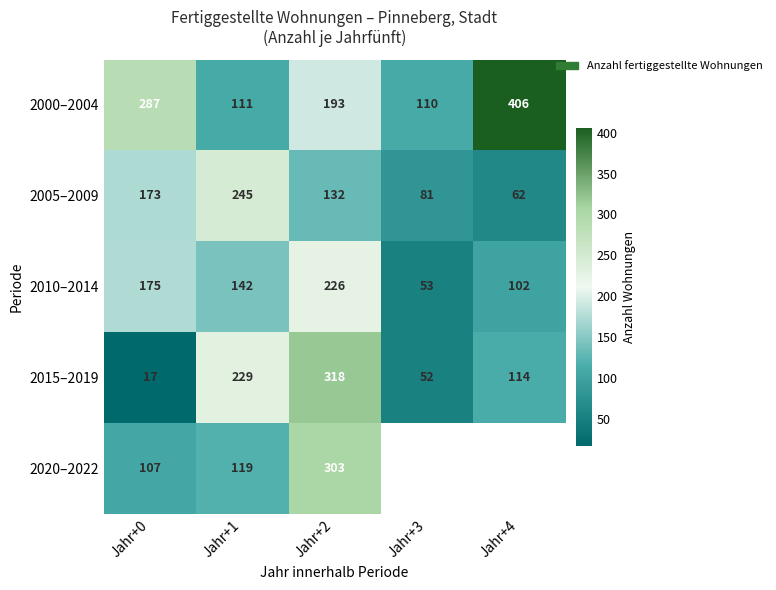

List the labels in order of 2015–2019 value, largest first.

Jahr+2, Jahr+1, Jahr+4, Jahr+3, Jahr+0